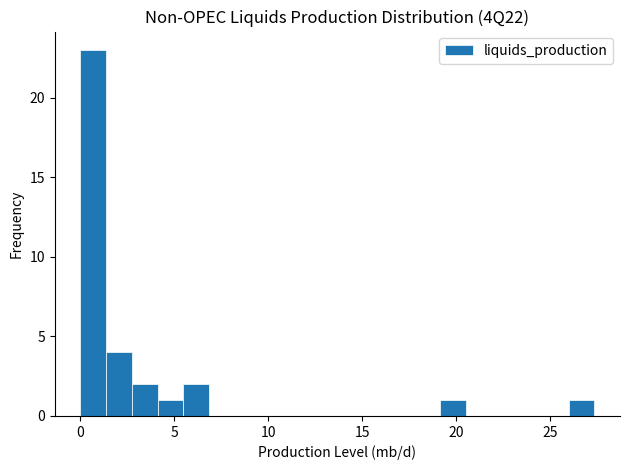

Read against the x-axis, roughly where is the centre of the tallest bar?

0.5